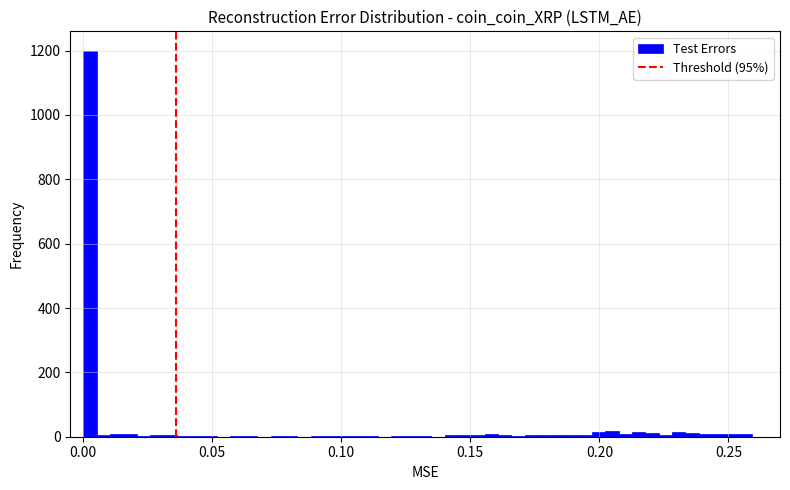

Around what value on the x-axis is the tallest bar? Give the approximate position of its centre, as read against the axis.

0.005